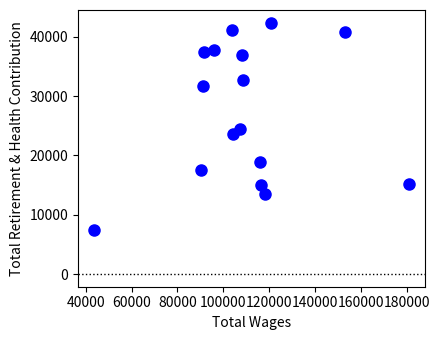

What is the range of Y values (max minus min)?

34985